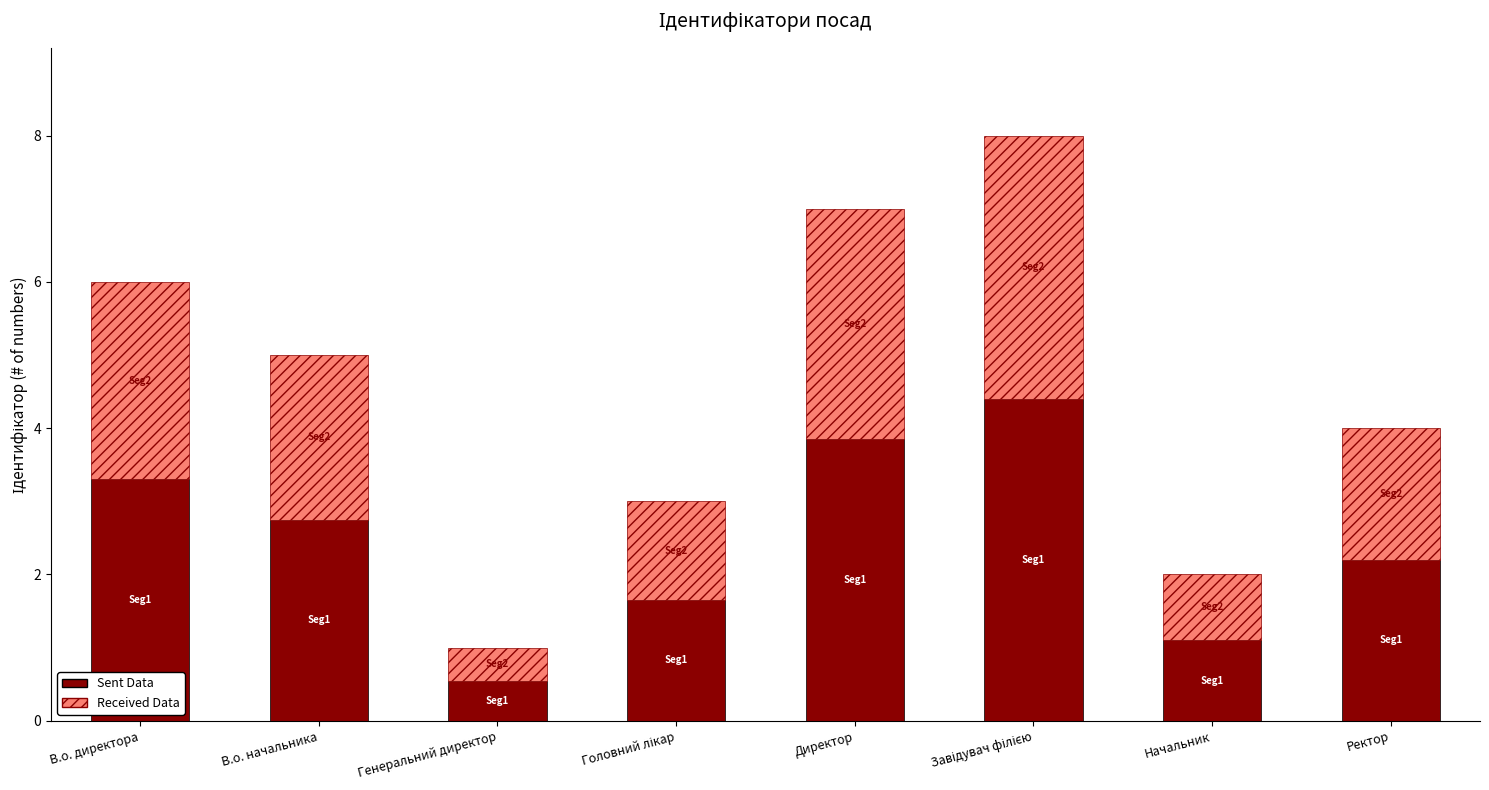

What is the sum of the Sent Data values at Начальник and В.о. директора?

4.4